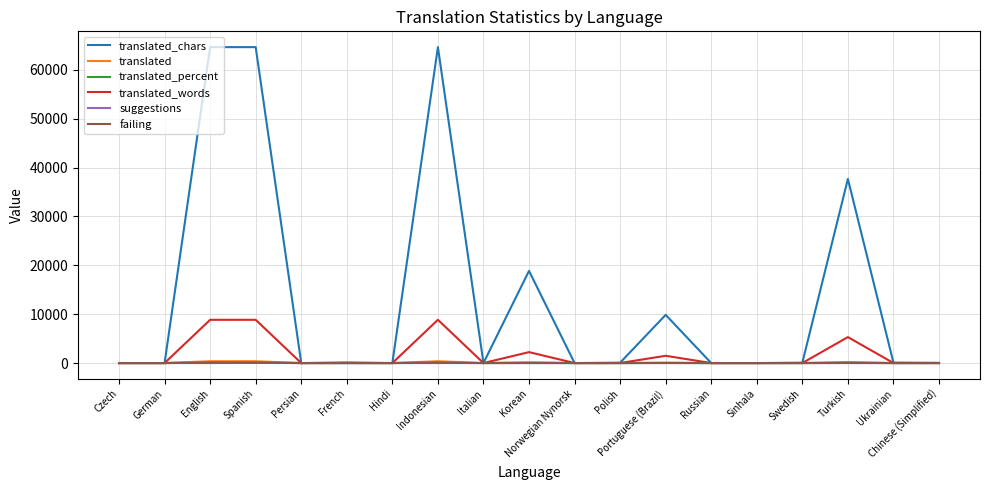

What is the greatest value displayed?

64629.0